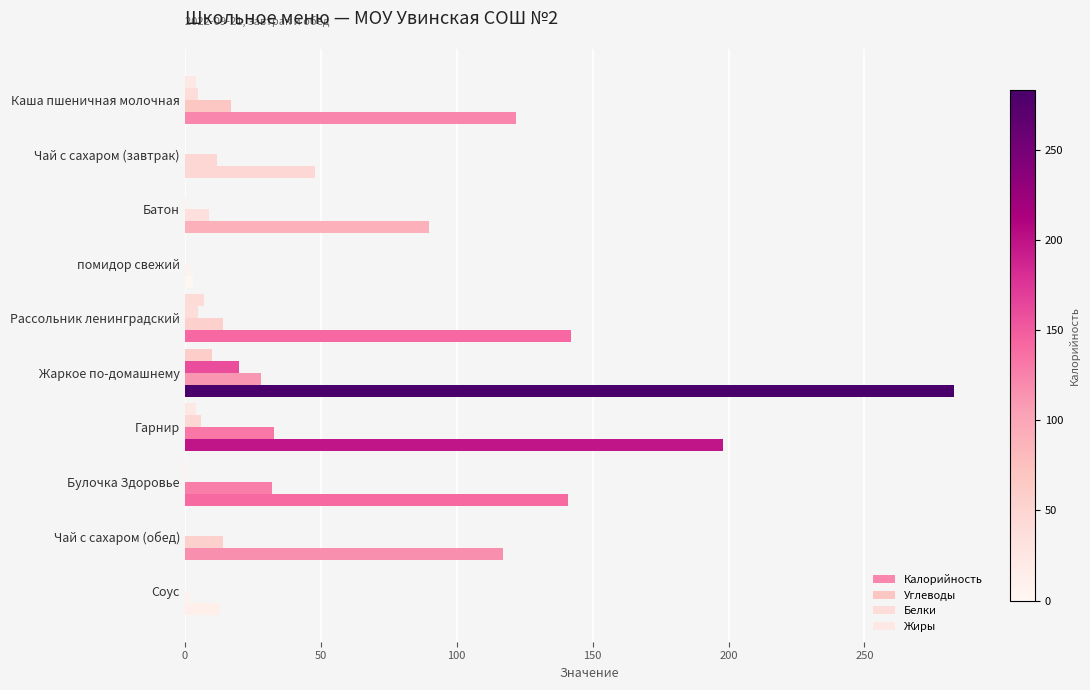

How many categories are shown in the chart?

10